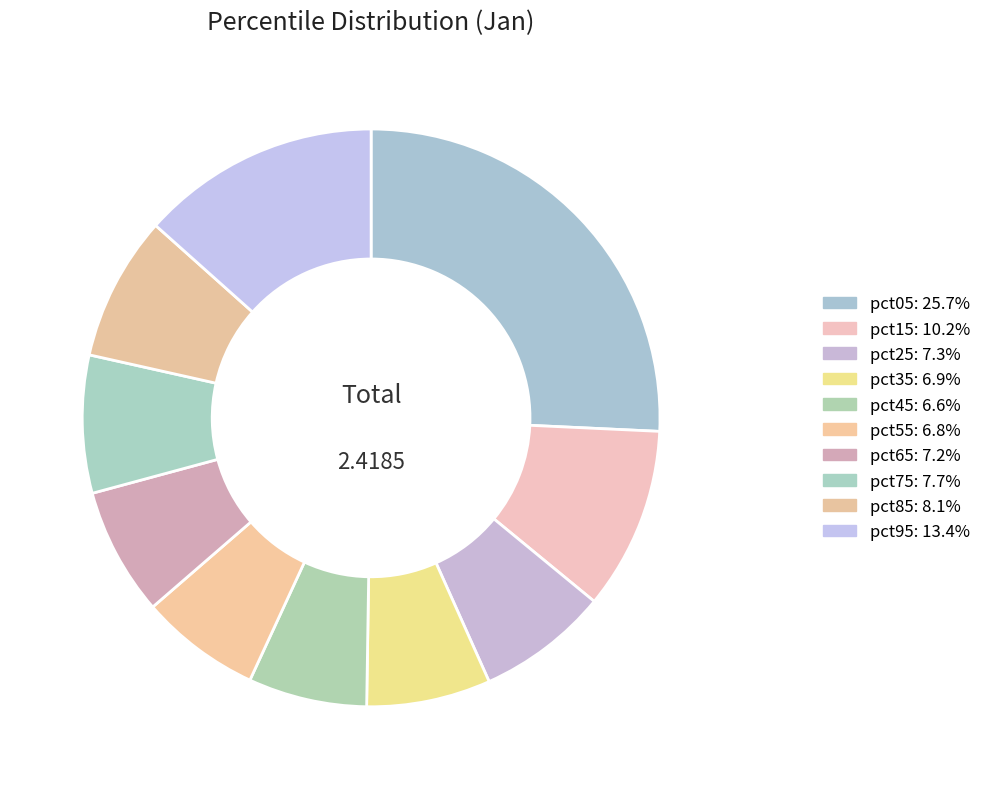

Count the number of slices in the pie.

10